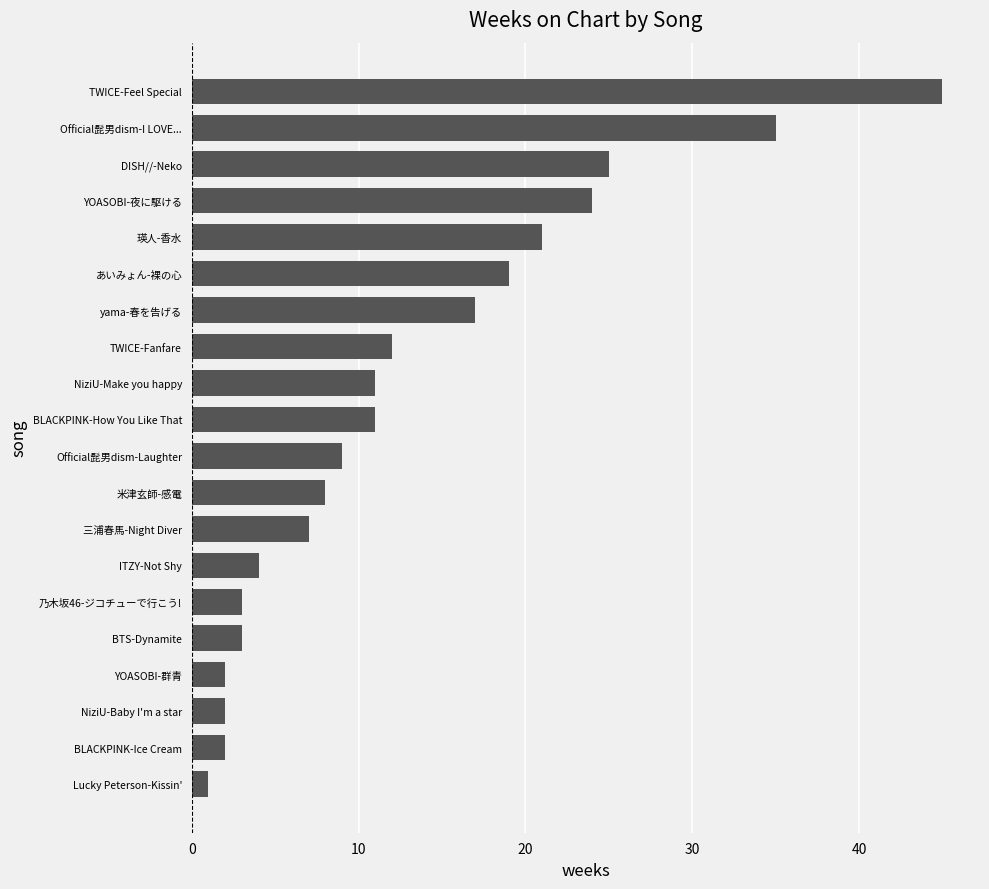

What is the ratio of the value at YOASOBI-群青 to the value at BTS-Dynamite?

0.7